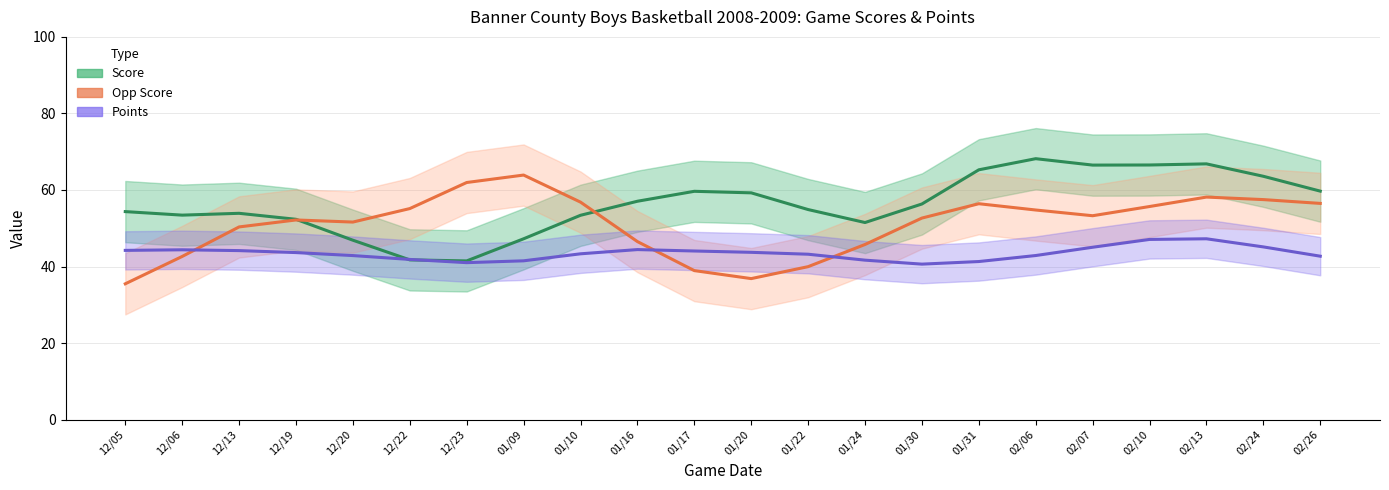

The Score series shows 41.5 at 12/23. True or false?

True